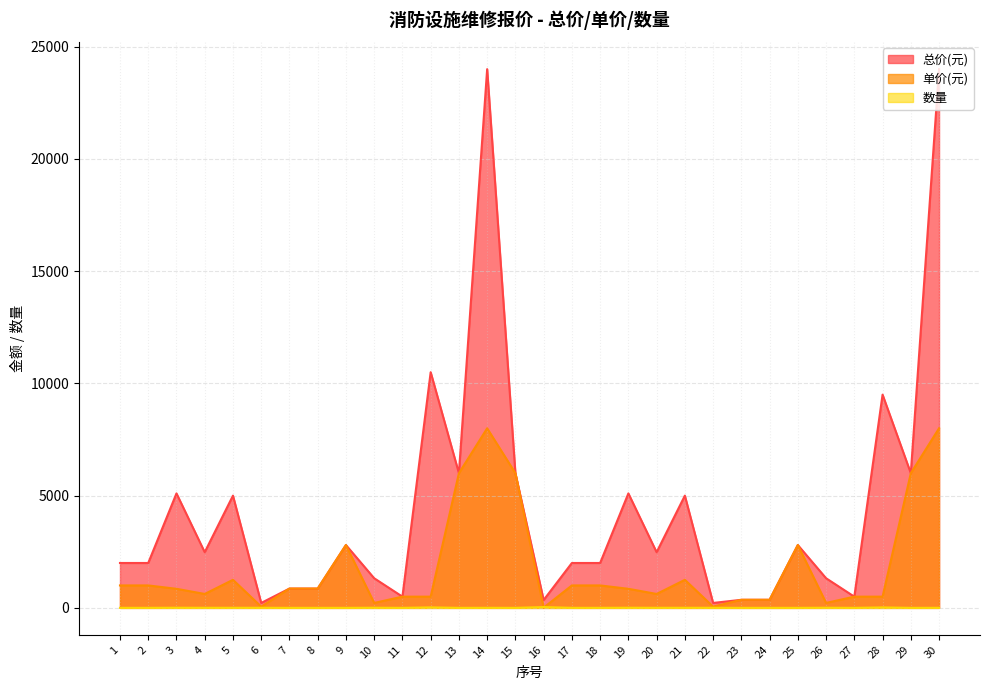

What is the total value across all series at 10?

1546